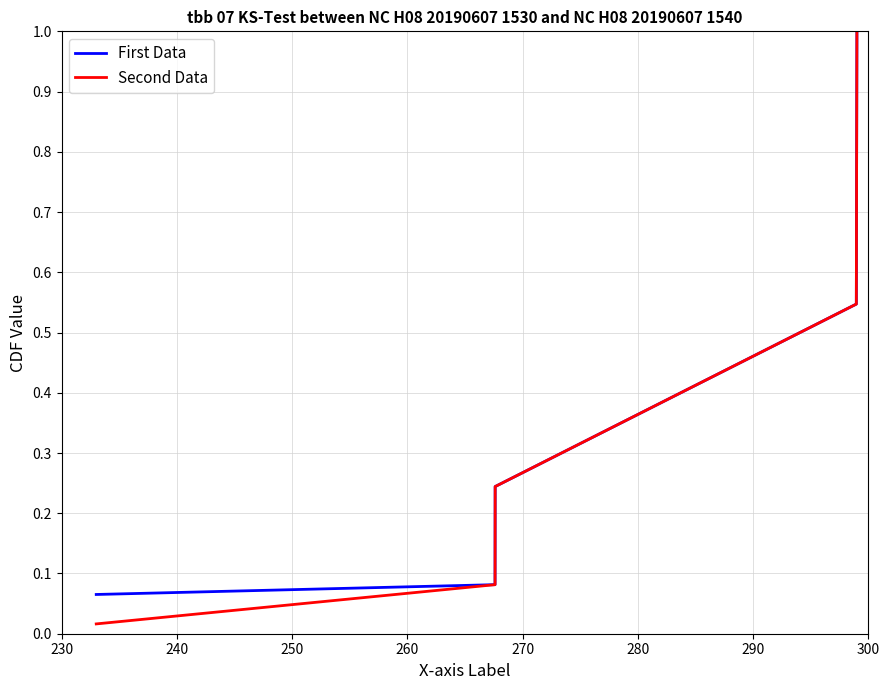

How many categories are shown in the chart?

5